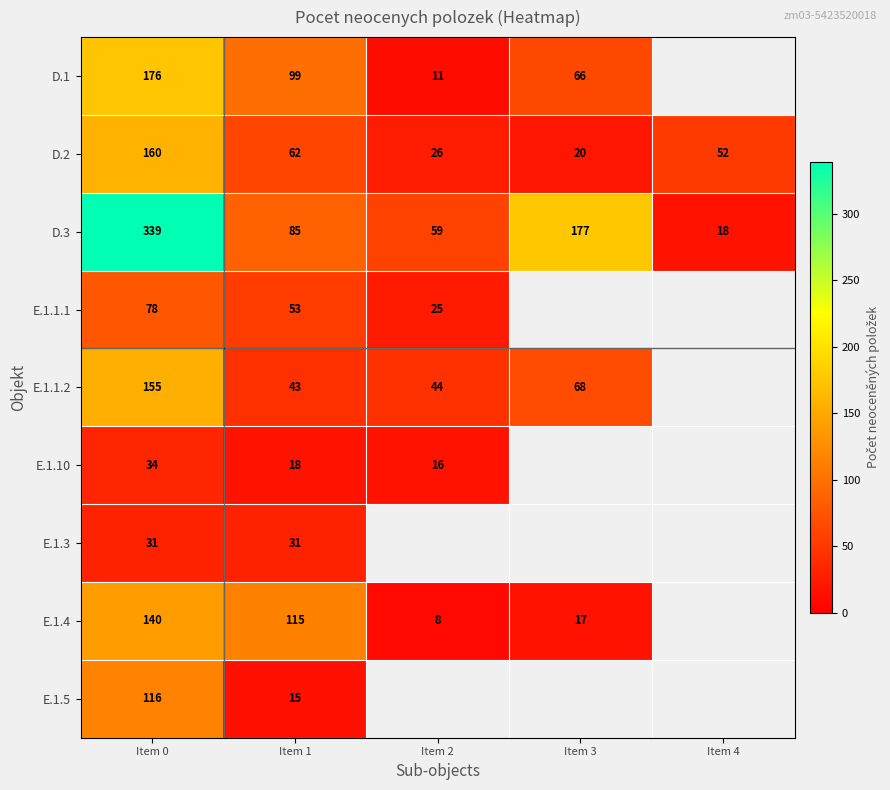

Is the value of D.3 at Item 1 greater than the value of D.2 at Item 2?

Yes